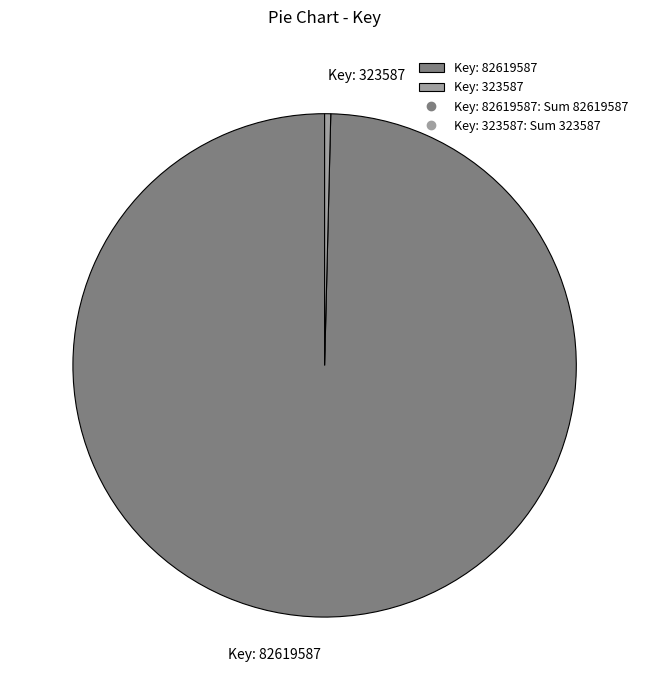

Combined, do Key: 323587 and Key: 82619587 account for over 50%?

Yes